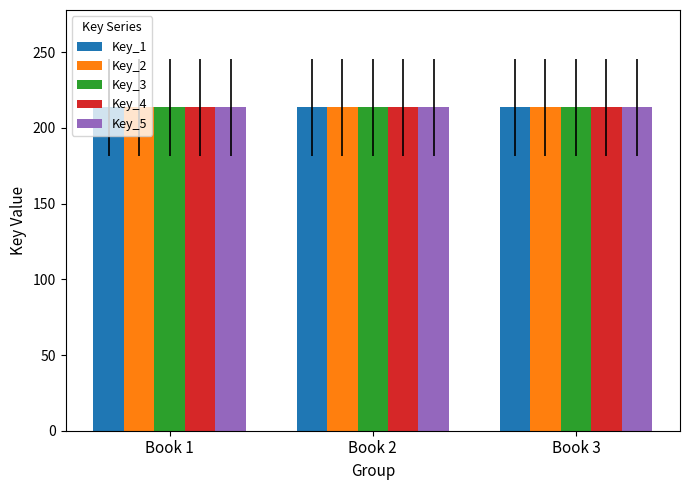

Count the number of data series in this chart.

5